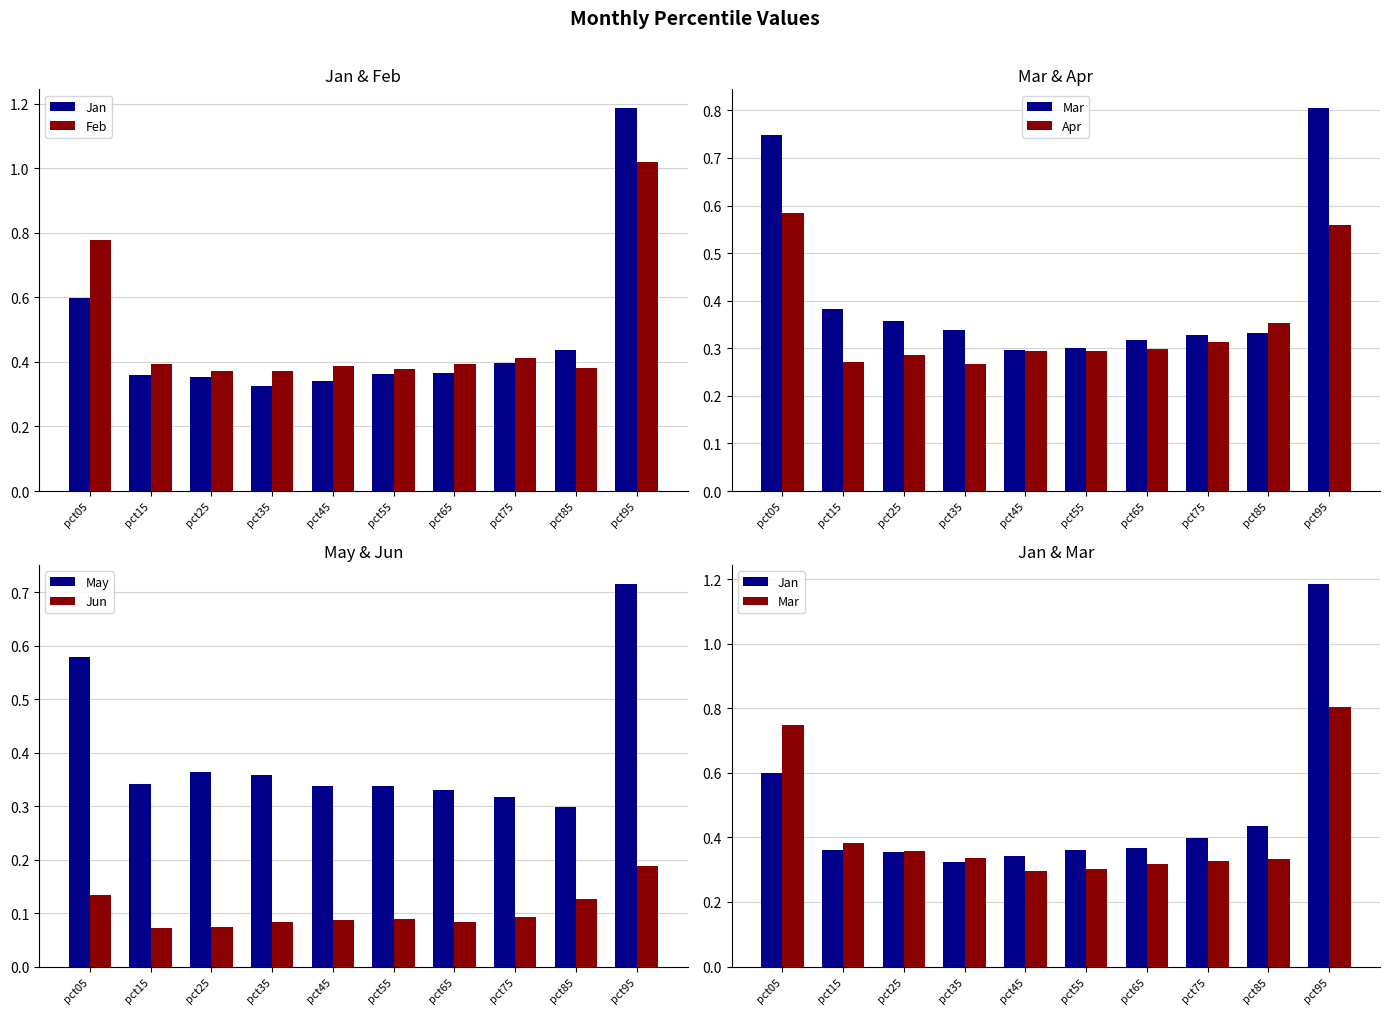

Is it true that Jan equals 0.3 at pct05?

False